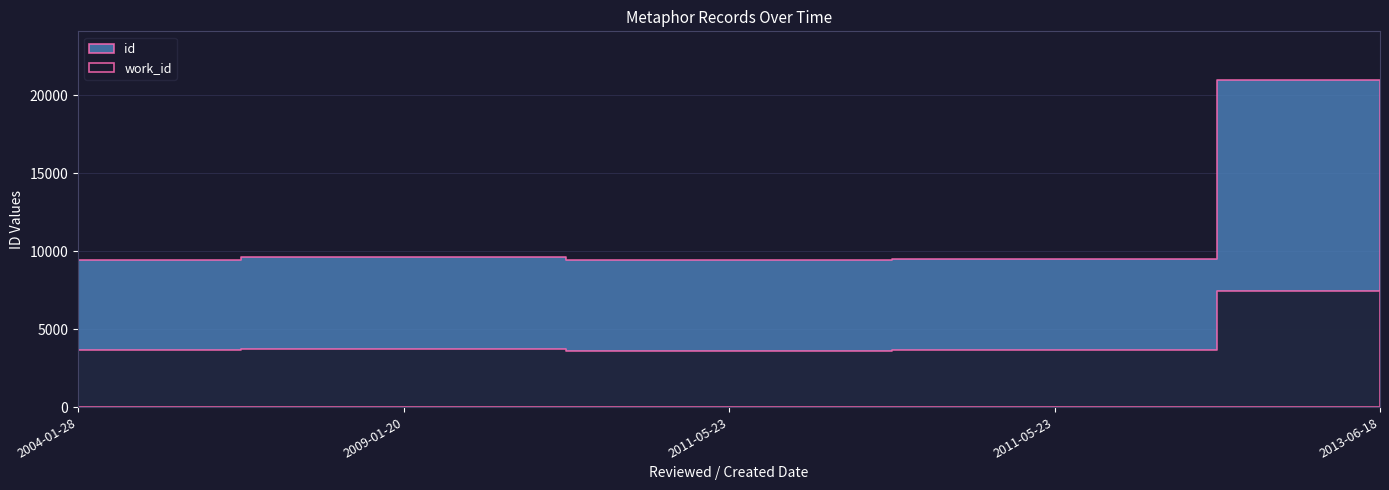

Rank the categories by work_id value from highest to lowest.

2013-06-18, 2009-01-20, 2011-05-23, 2004-01-28, 2011-05-23